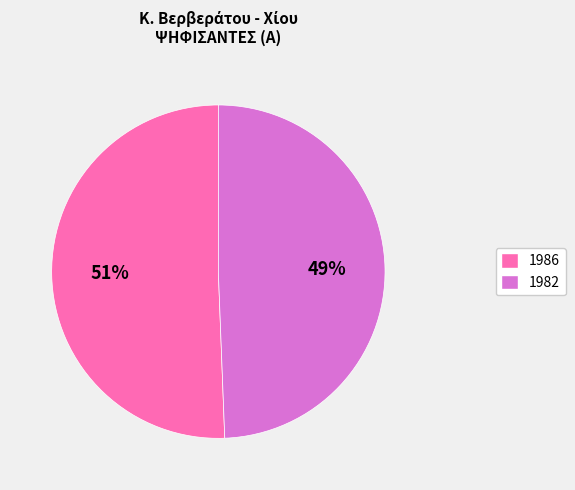

Is the sum of 1982 and 1986 greater than half?

Yes